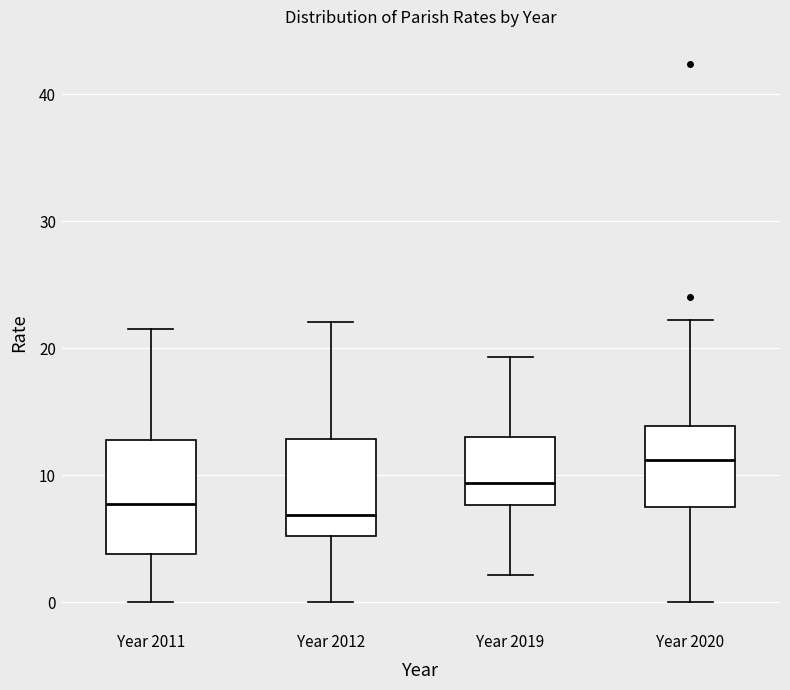

Reading left to right, transcribe this box plot: for each box, give where its median line is, the range the box spans, and where its two whiskers end, as read against the y-axis. The values are not printed on the chart, so give them approximately, as read against the axis.

Year 2011: median 8, box 4 to 13, whiskers 0 to 22
Year 2012: median 7, box 5 to 13, whiskers 0 to 22
Year 2019: median 9, box 8 to 13, whiskers 2 to 19
Year 2020: median 11, box 7 to 14, whiskers 0 to 22